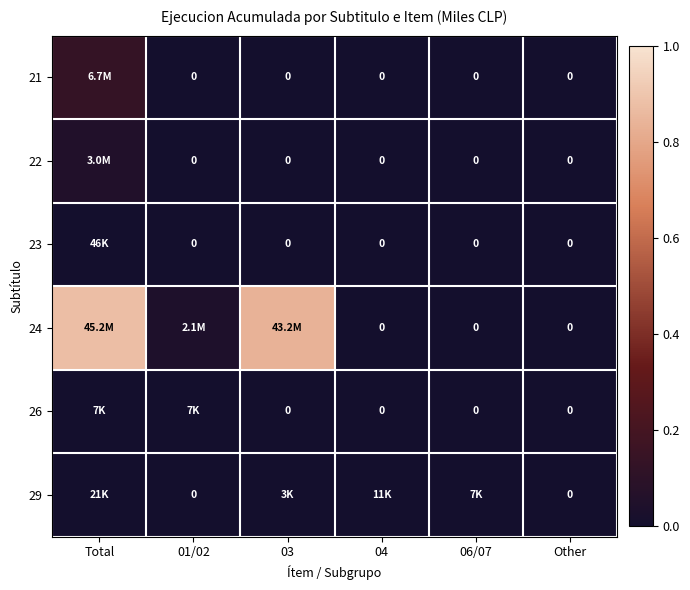

How many data points in 23 are above 0?

1